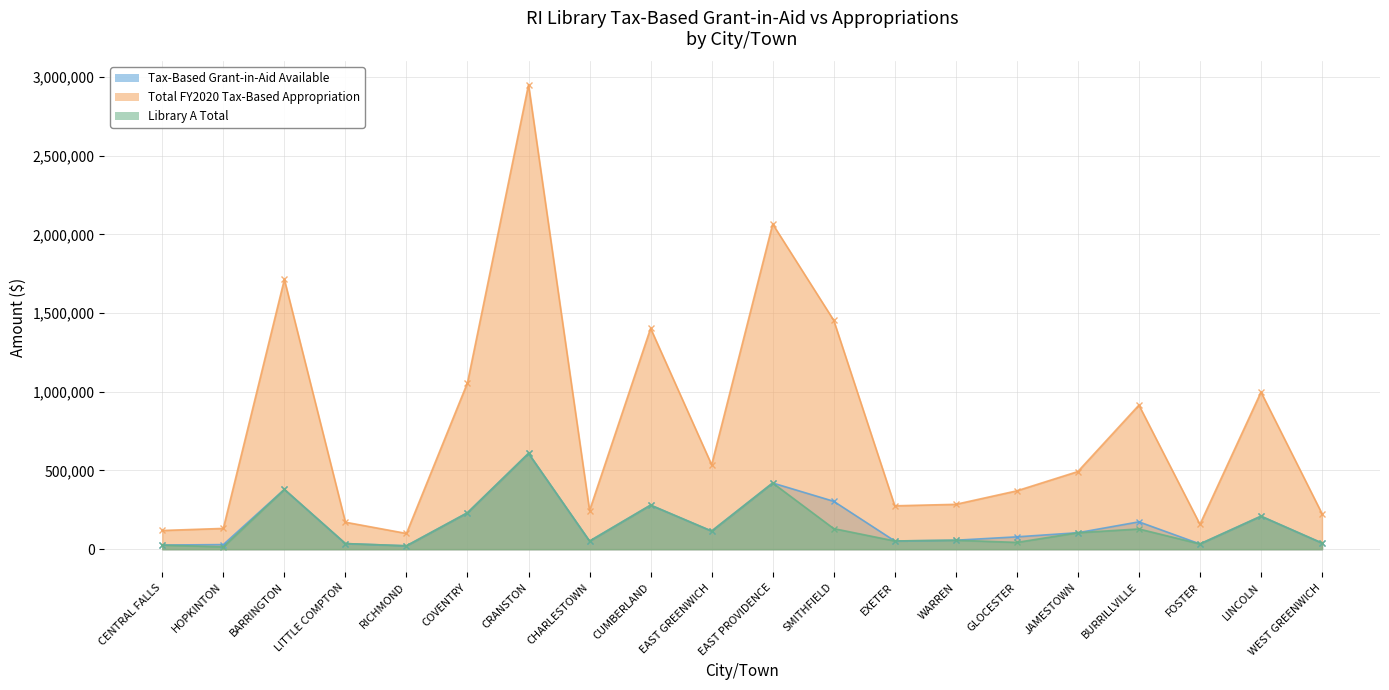

Does the chart have visible grid lines?

Yes